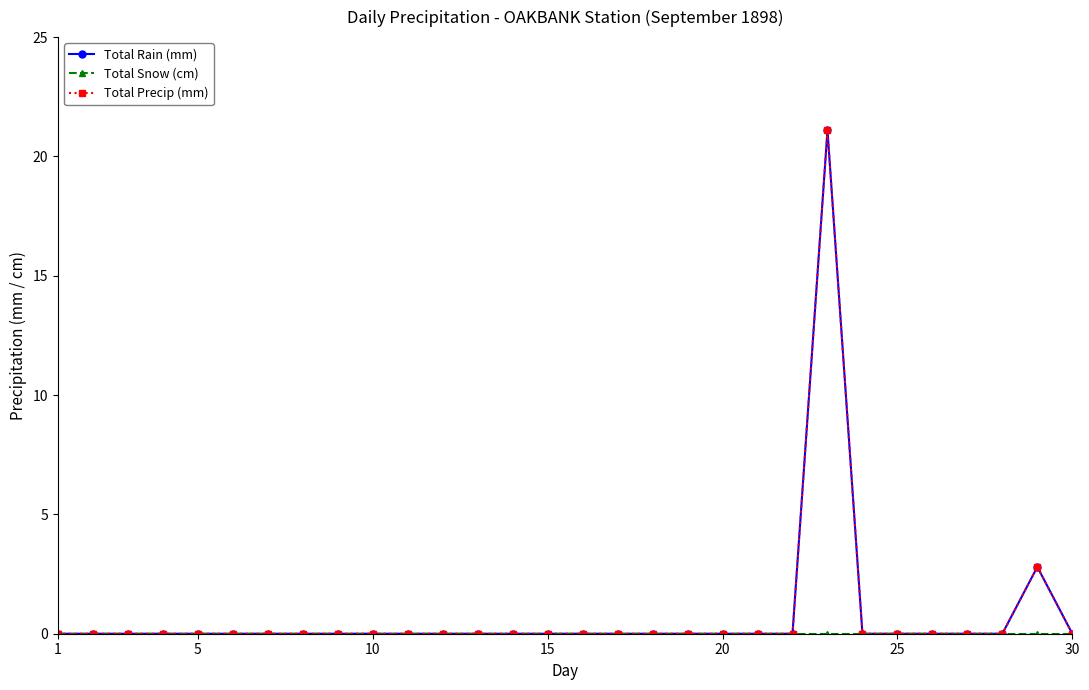

In Total Rain (mm), how many points are higher than both neighbors (excluding endpoints)?

2